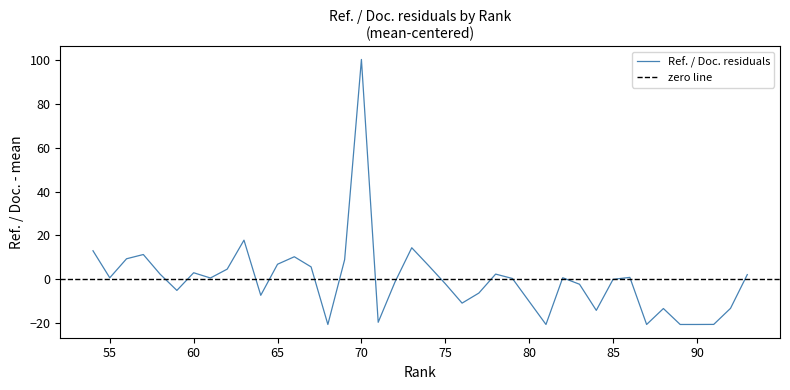

Reading left to right, what are all the values shown in this chart?

93=2.1	92=-13.3	91=-20.7	90=-20.7	89=-20.7	88=-13.4	87=-20.7	86=0.8	85=-0.1	84=-14.3	83=-2.3	82=0.6	81=-20.7	79=0.3	78=2.3	77=-6.4	76=-11.0	75=-2.1	74=6.2	73=14.3	72=-1.3	71=-19.7	70=100.3	69=8.9	68=-20.7	67=5.6	66=10.2	65=6.8	64=-7.4	63=17.8	62=4.6	61=0.5	60=2.9	59=-5.2	58=2.3	57=11.2	56=9.3	55=0.6	54=12.9